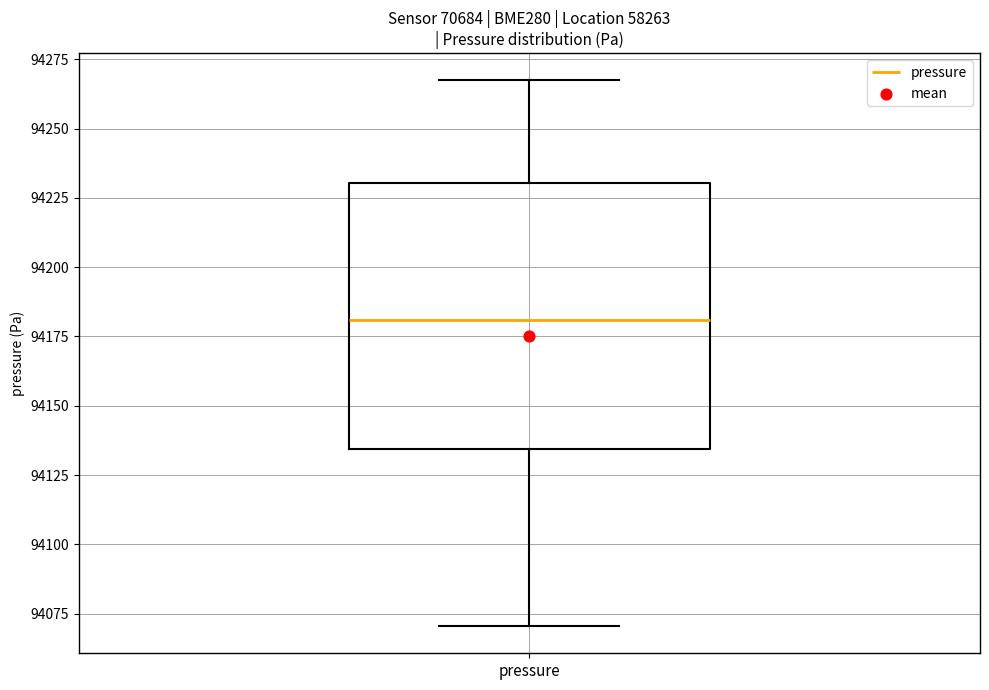

Transcribe this box plot: give where the median line is, the range the box spans, and where the two whiskers end, as read against the y-axis. The values are not printed on the chart, so give them approximately, as read against the axis.

median 94180, box 94135 to 94230, whiskers 94070 to 94265